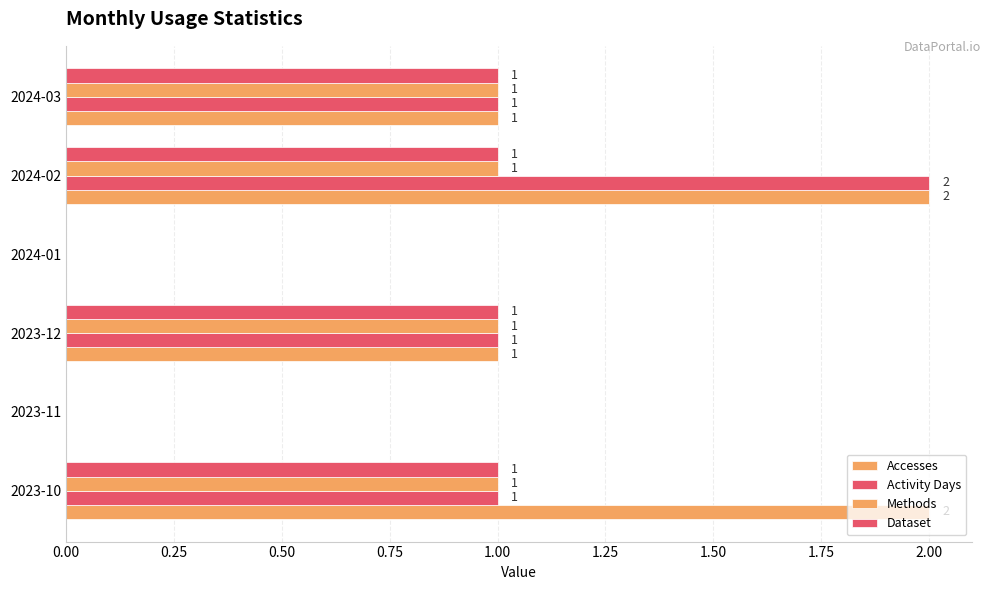

How many Dataset values are between 0 and 1?

6